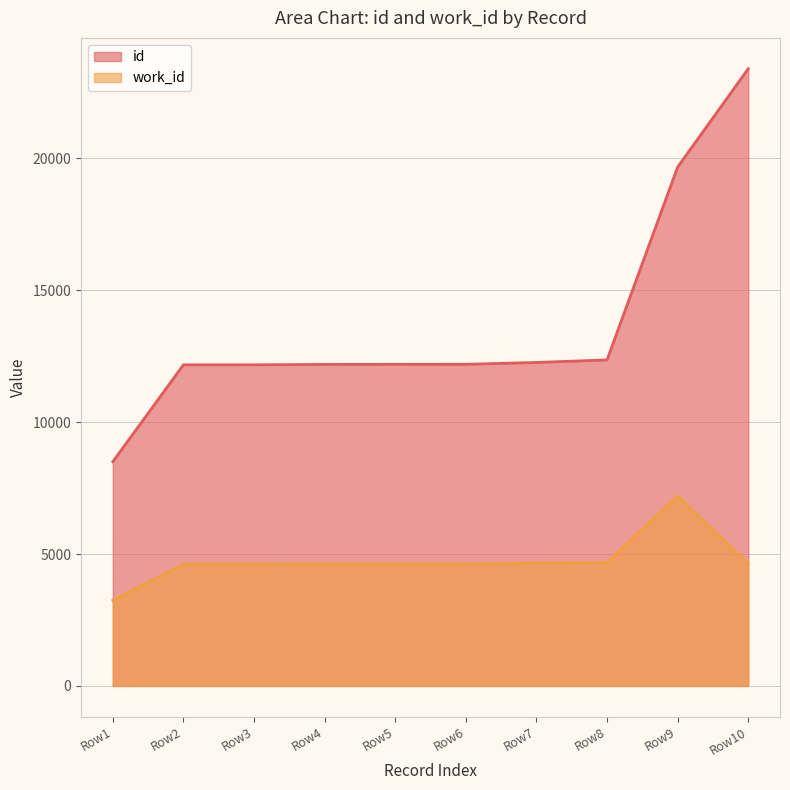

Does the chart display data point markers on the line(s)?

No